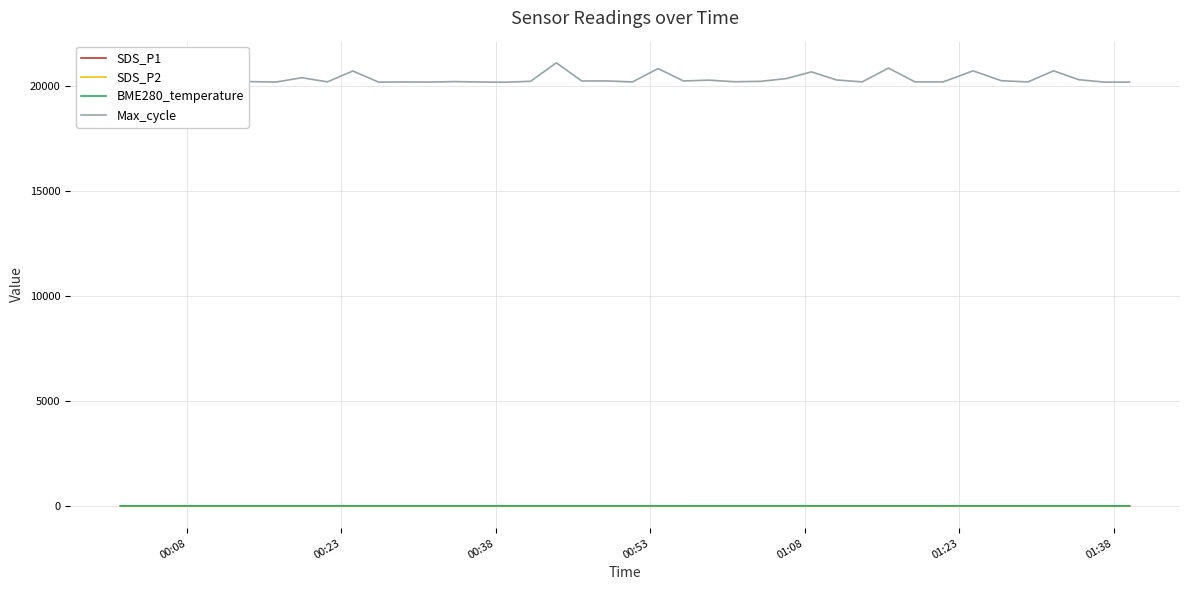

Which series has the largest range (max minus min)?

Max_cycle